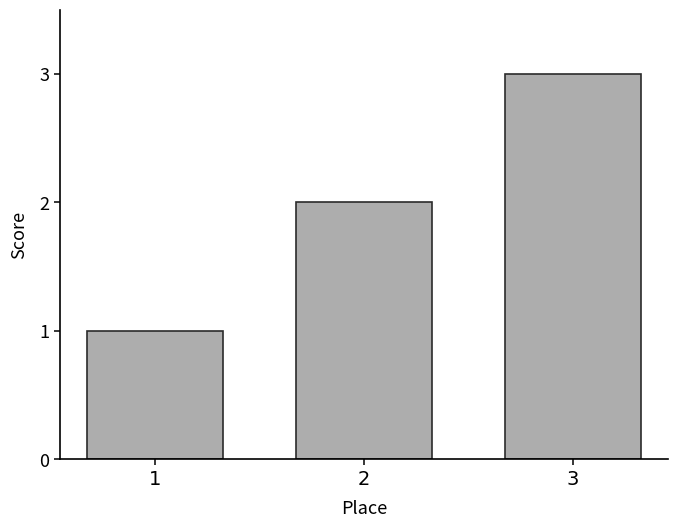

Count the number of categories in the chart.

3